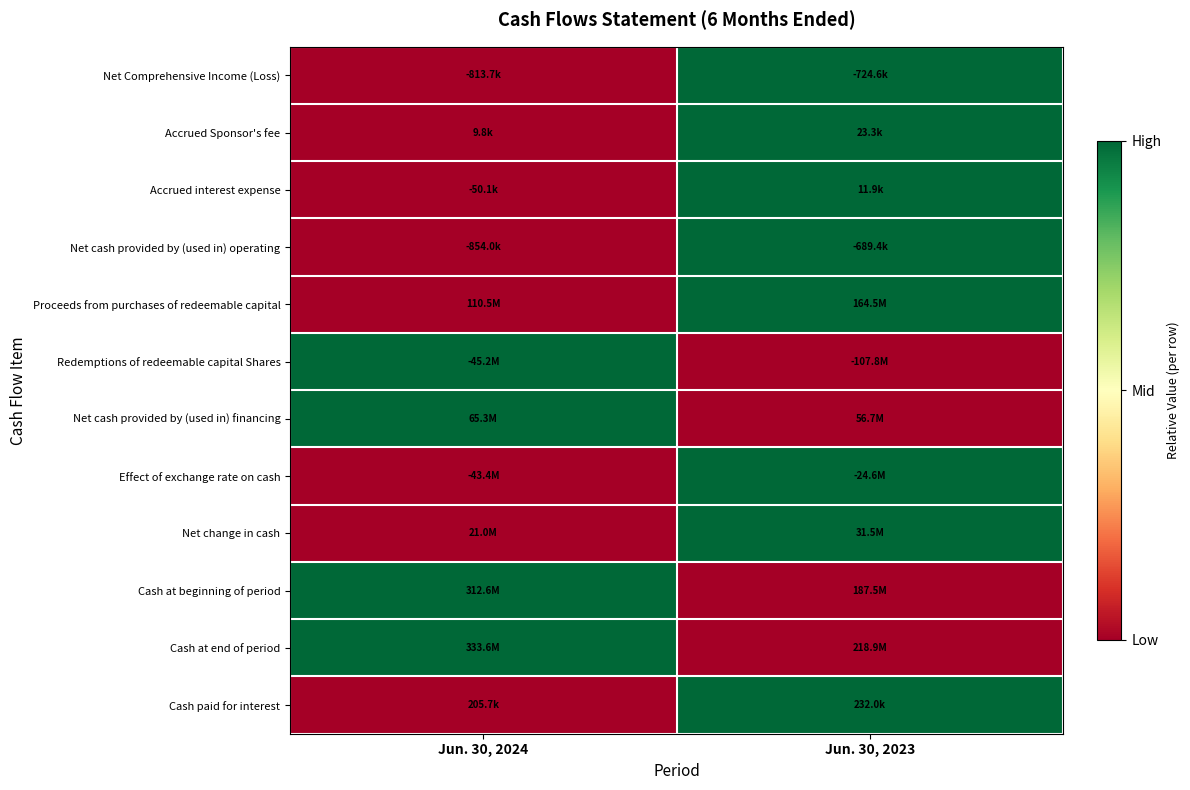

Reading left to right, extract all data points from this chart.

Net Comprehensive Income (Loss): Jun. 30, 2024=0	Jun. 30, 2023=1
Accrued Sponsor's fee: Jun. 30, 2024=0	Jun. 30, 2023=1
Accrued interest expense: Jun. 30, 2024=0	Jun. 30, 2023=1
Net cash provided by (used in) operating: Jun. 30, 2024=0	Jun. 30, 2023=1
Proceeds from purchases of redeemable capital: Jun. 30, 2024=0	Jun. 30, 2023=1
Redemptions of redeemable capital Shares: Jun. 30, 2024=1	Jun. 30, 2023=0
Net cash provided by (used in) financing: Jun. 30, 2024=1	Jun. 30, 2023=0
Effect of exchange rate on cash: Jun. 30, 2024=0	Jun. 30, 2023=1
Net change in cash: Jun. 30, 2024=0	Jun. 30, 2023=1
Cash at beginning of period: Jun. 30, 2024=1	Jun. 30, 2023=0
Cash at end of period: Jun. 30, 2024=1	Jun. 30, 2023=0
Cash paid for interest: Jun. 30, 2024=0	Jun. 30, 2023=1